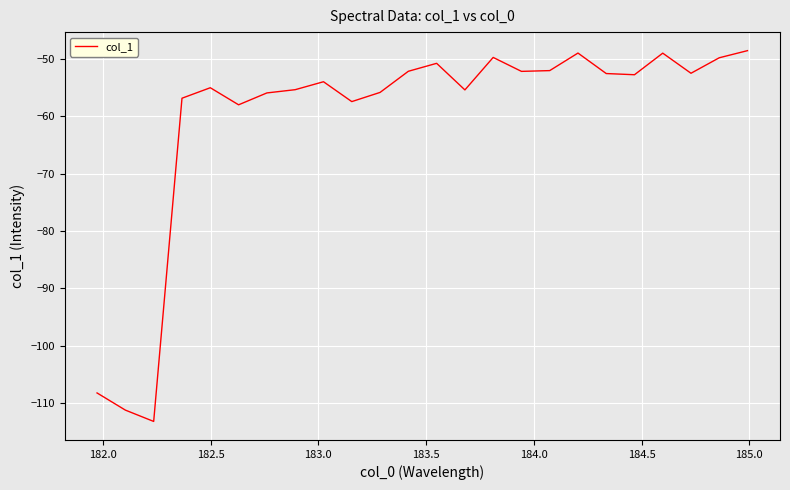

What is the difference between the maximum and minimum values?

64.7